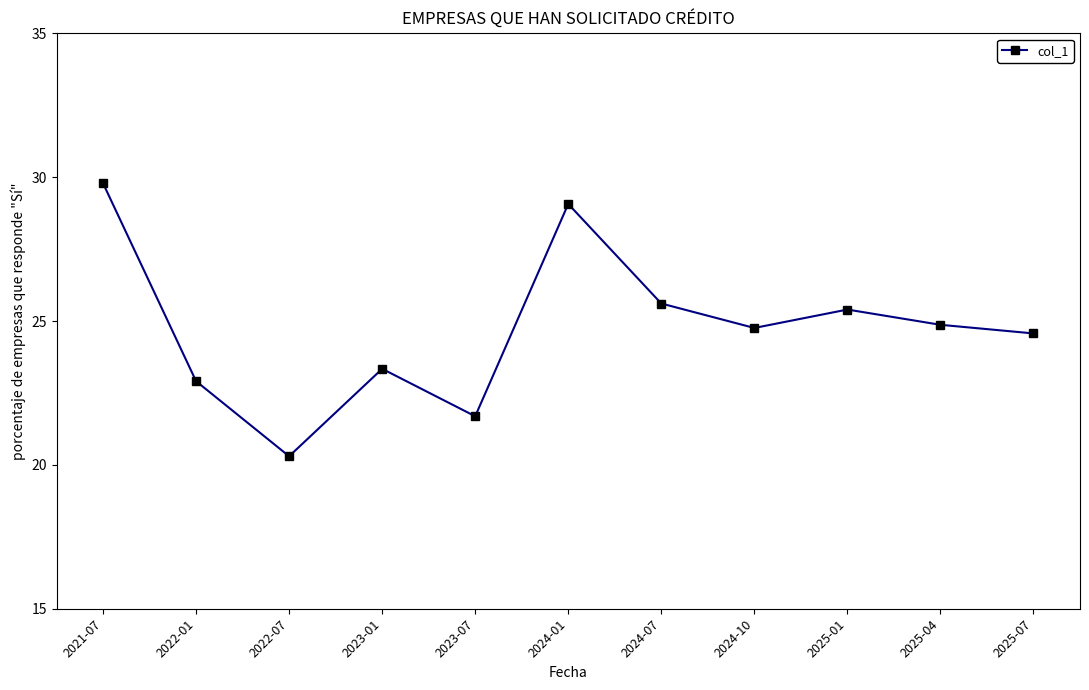

How many points are higher than both their immediate neighbors (excluding endpoints)?

3